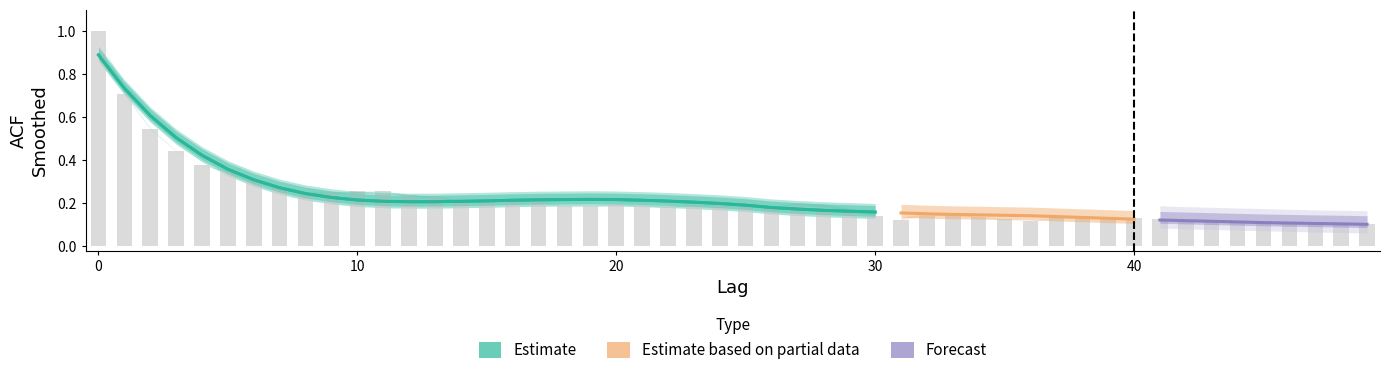

Where is the data nearest to the value 0?

30